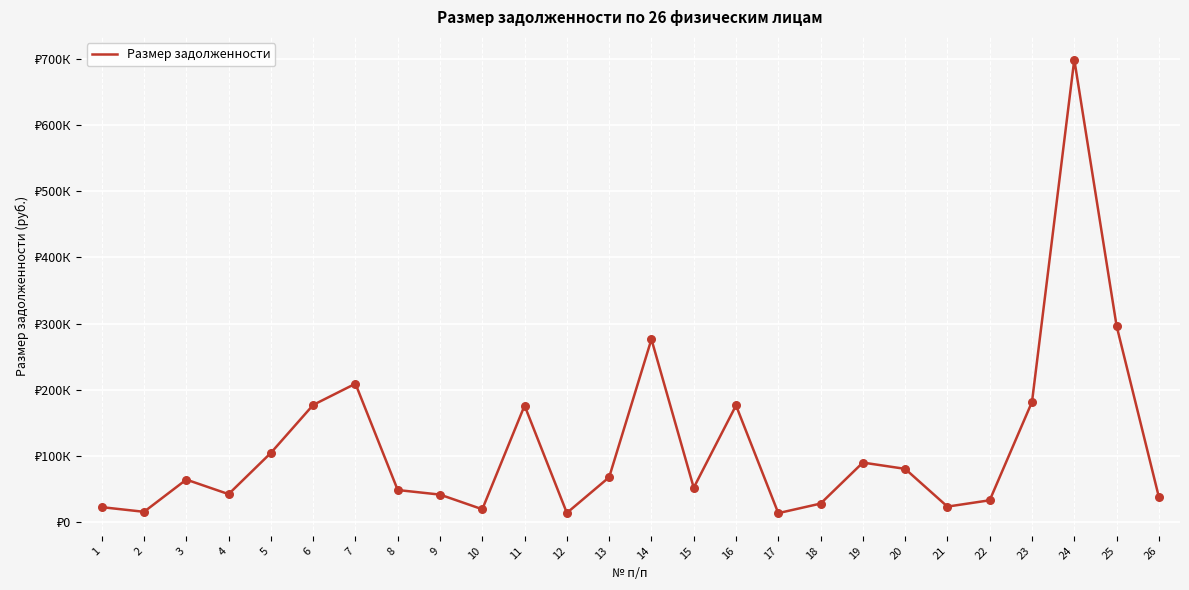

What is the ratio of the value at 8 to the value at 16?

0.3